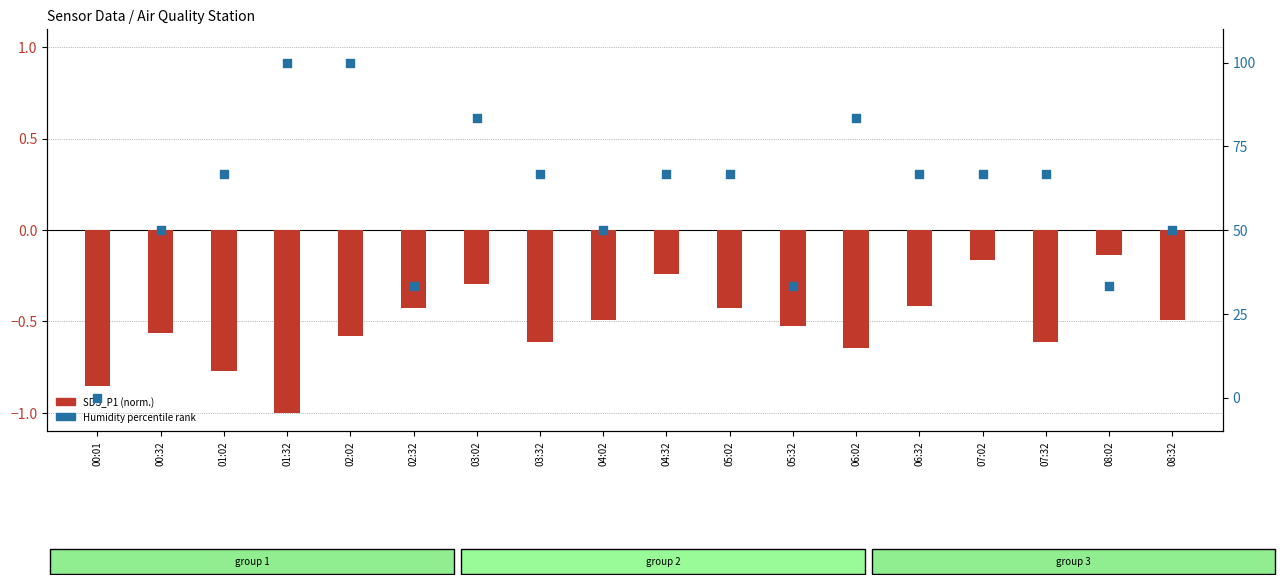

At which category is the sum across all series the highest?

02:02